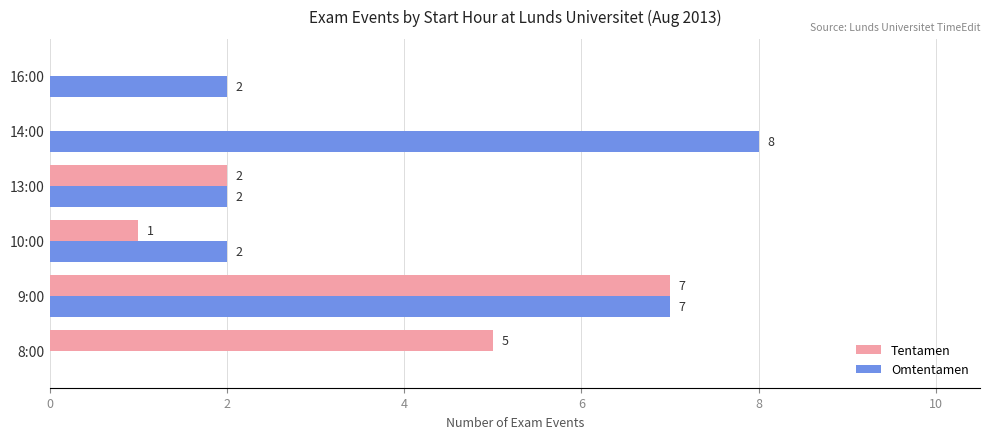

What is the maximum value shown in the chart?

8